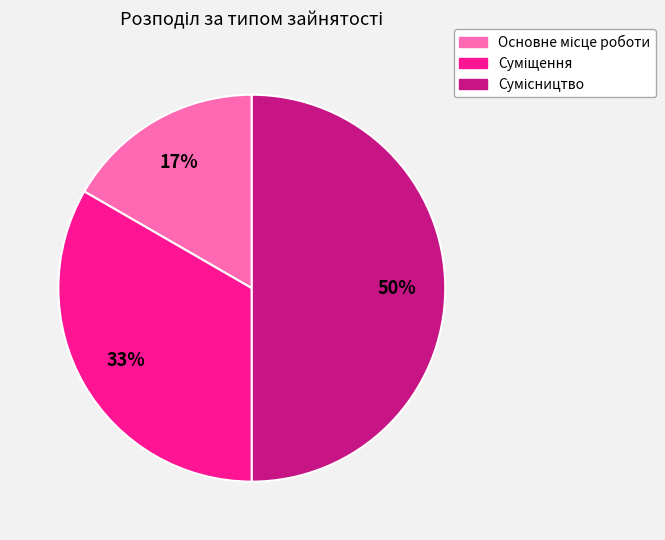

To the nearest percent, what is the difference between the largest and smallest slice percentages?

33%